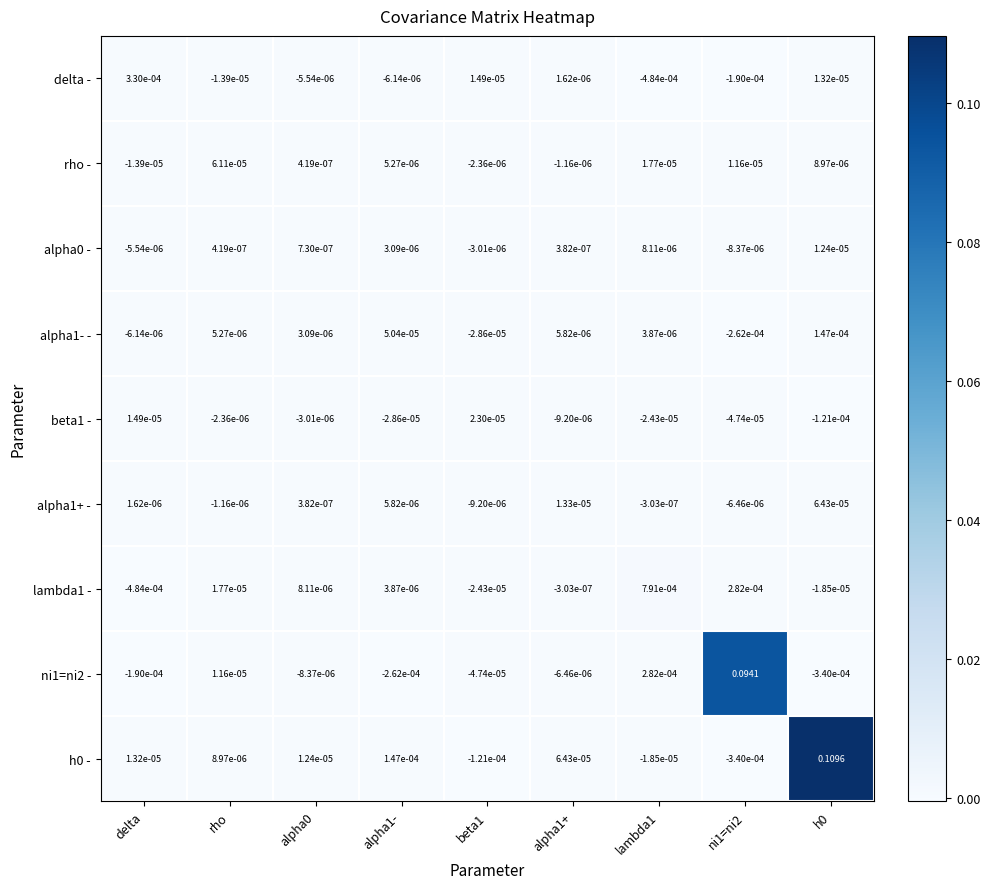

Is the value of h0 - at delta greater than the value of rho - at alpha1-?

Yes